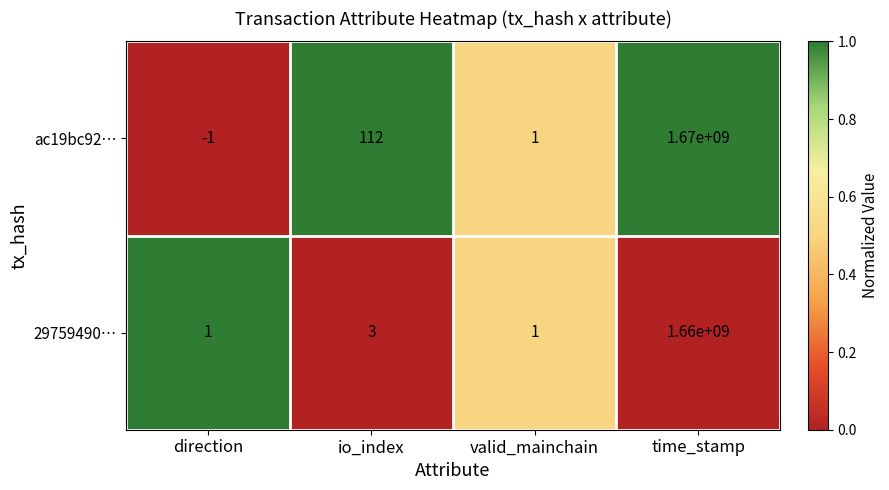

Which category has the lowest value across all series?

direction